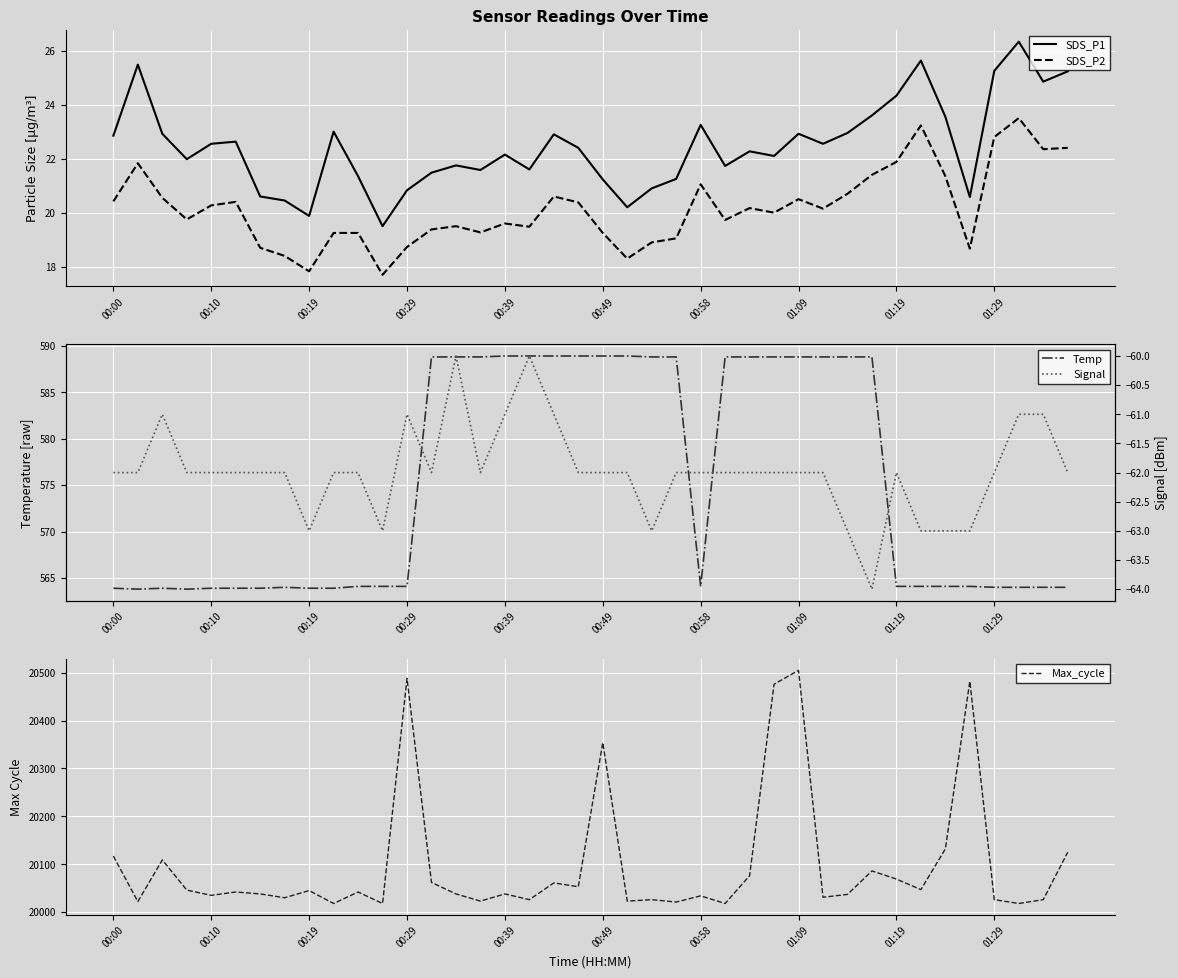

Is it true that SDS_P2 equals 18.7 at 00:29?

True